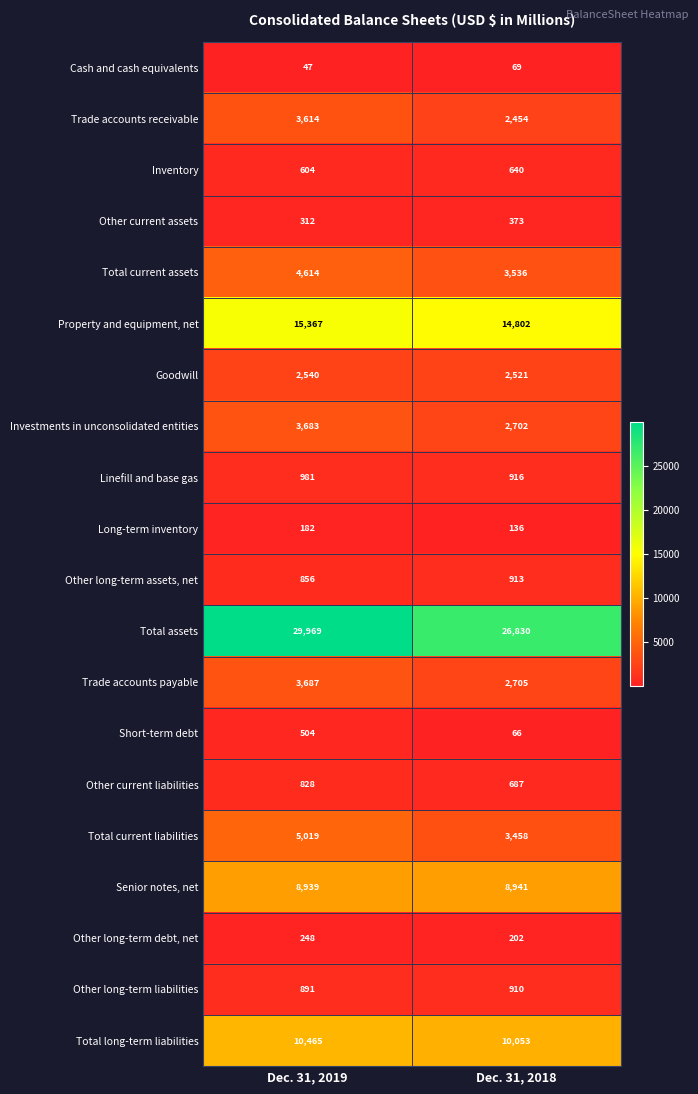

Rank the series at Dec. 31, 2018 from lowest to highest value.

Short-term debt, Cash and cash equivalents, Long-term inventory, Other long-term debt, net, Other current assets, Inventory, Other current liabilities, Other long-term liabilities, Other long-term assets, net, Linefill and base gas, Trade accounts receivable, Goodwill, Investments in unconsolidated entities, Trade accounts payable, Total current liabilities, Total current assets, Senior notes, net, Total long-term liabilities, Property and equipment, net, Total assets